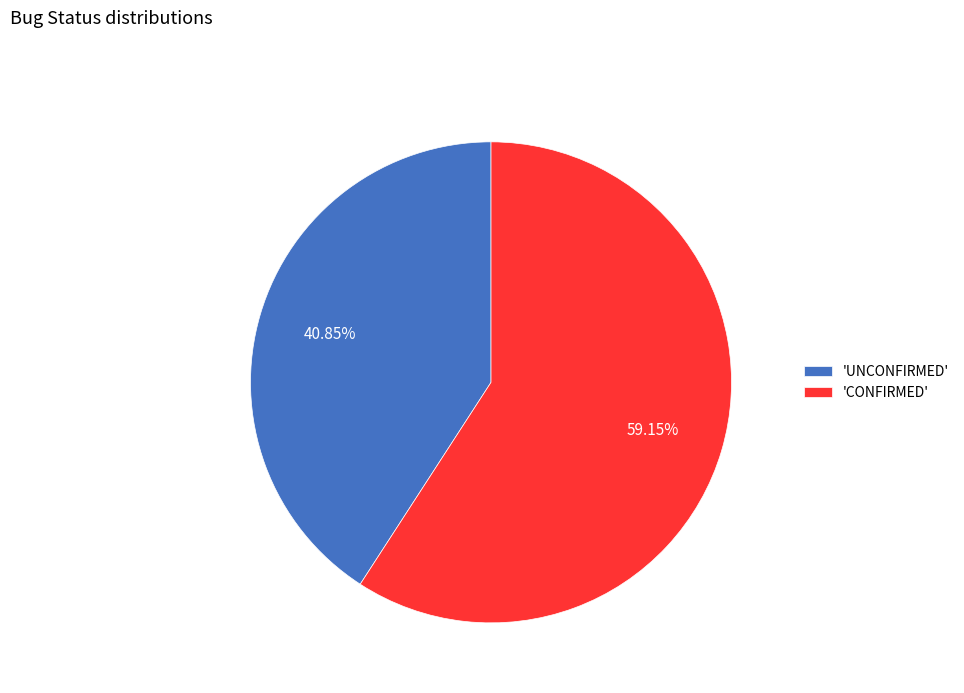

Is there a majority slice in this chart?

Yes